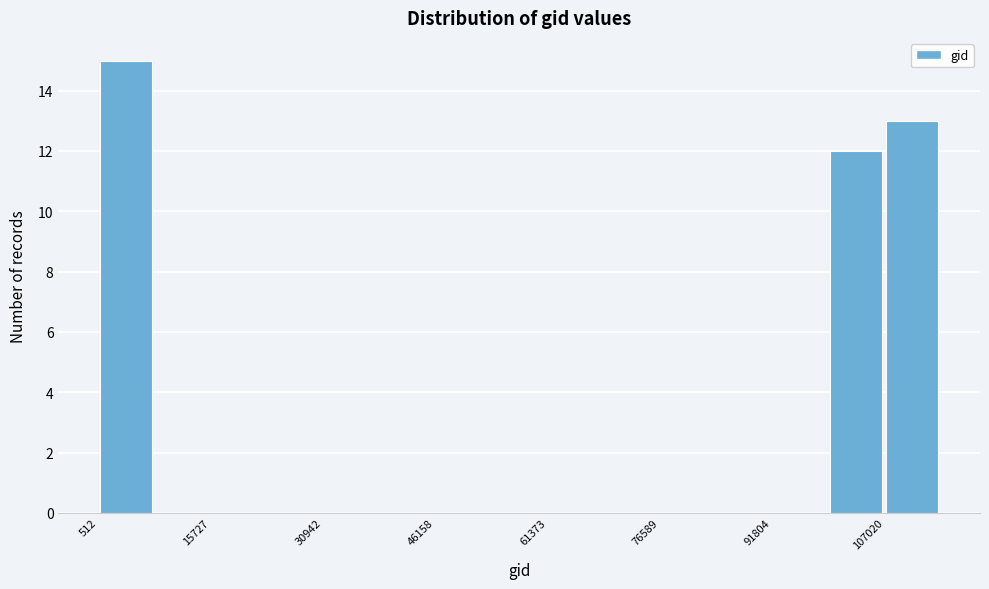

Around what value on the x-axis is the tallest bar? Give the approximate position of its centre, as read against the axis.

4000